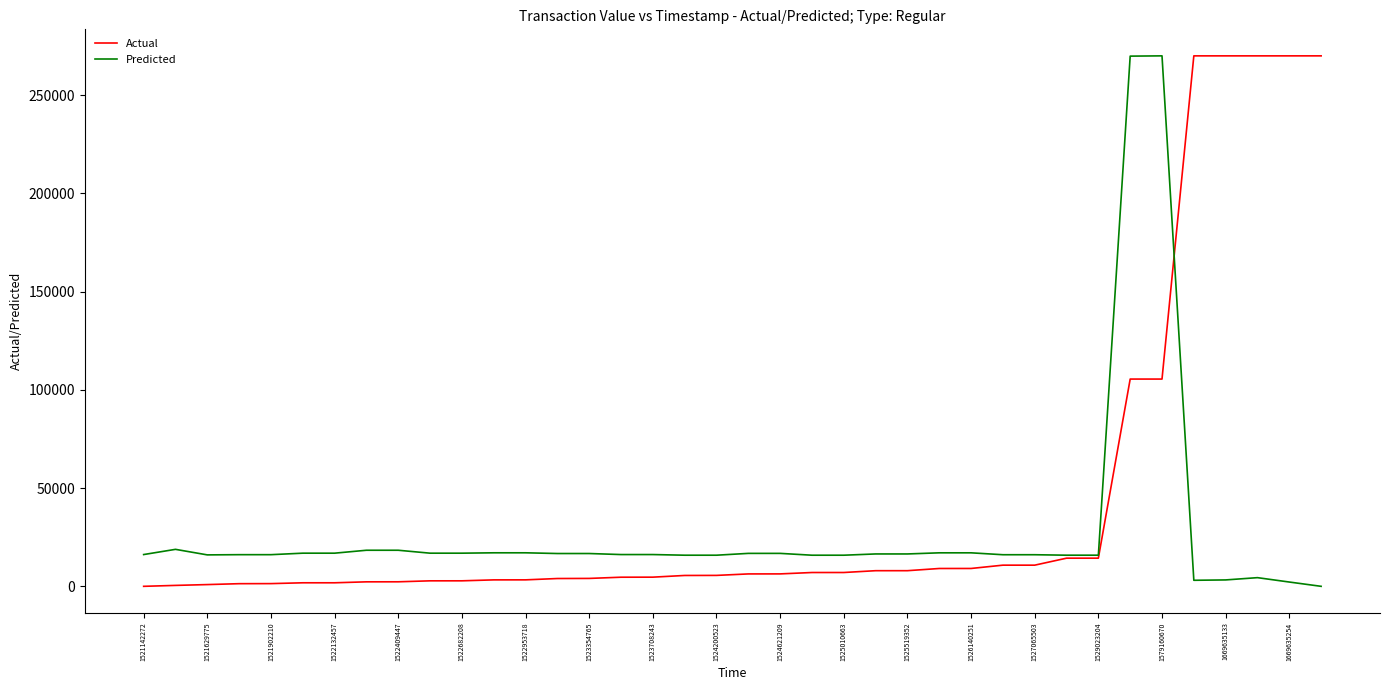

What is the highest value of the Actual series?

270000.0